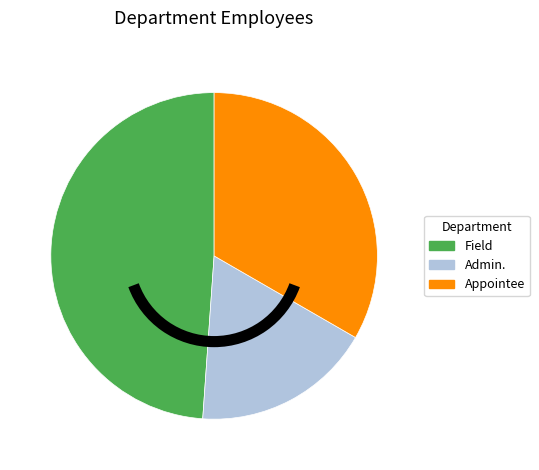

Which slice is the largest?

Field